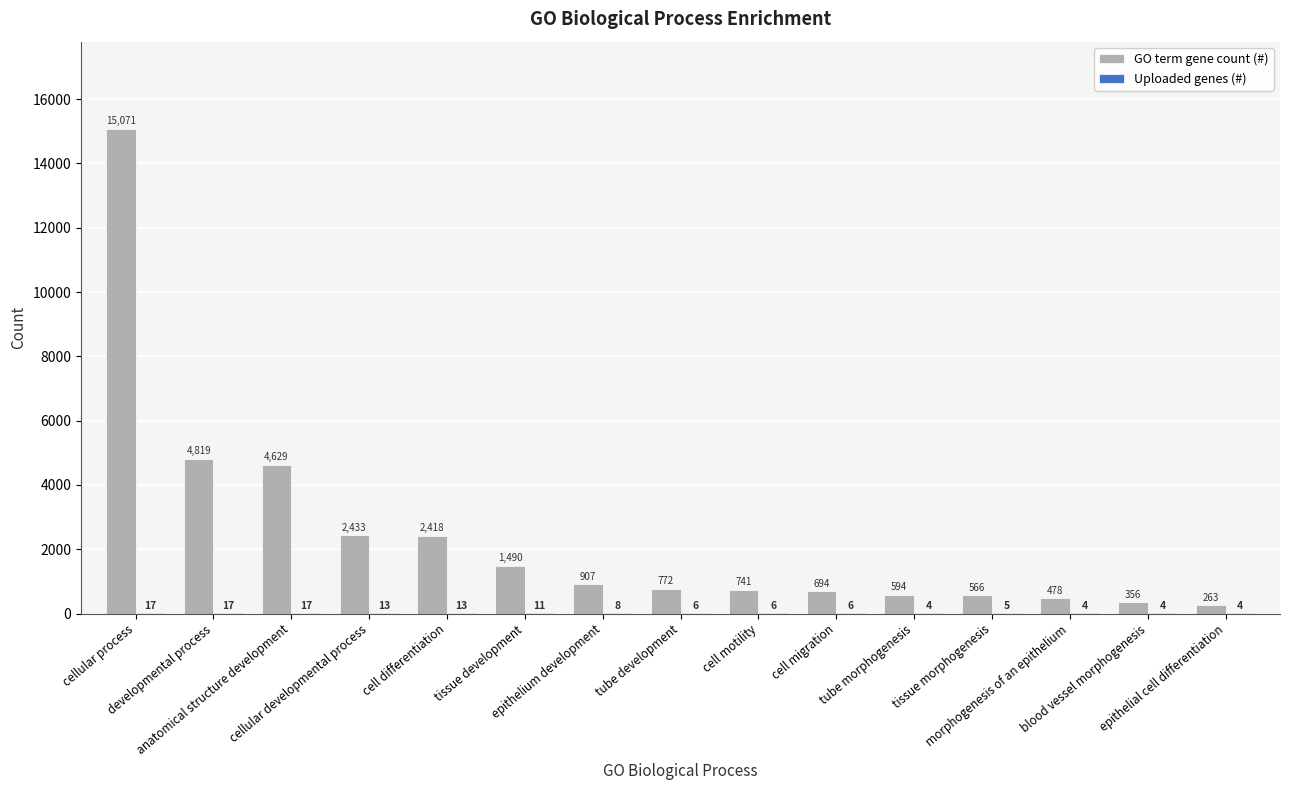

What is the sum of all GO term gene count (#) values?

36231